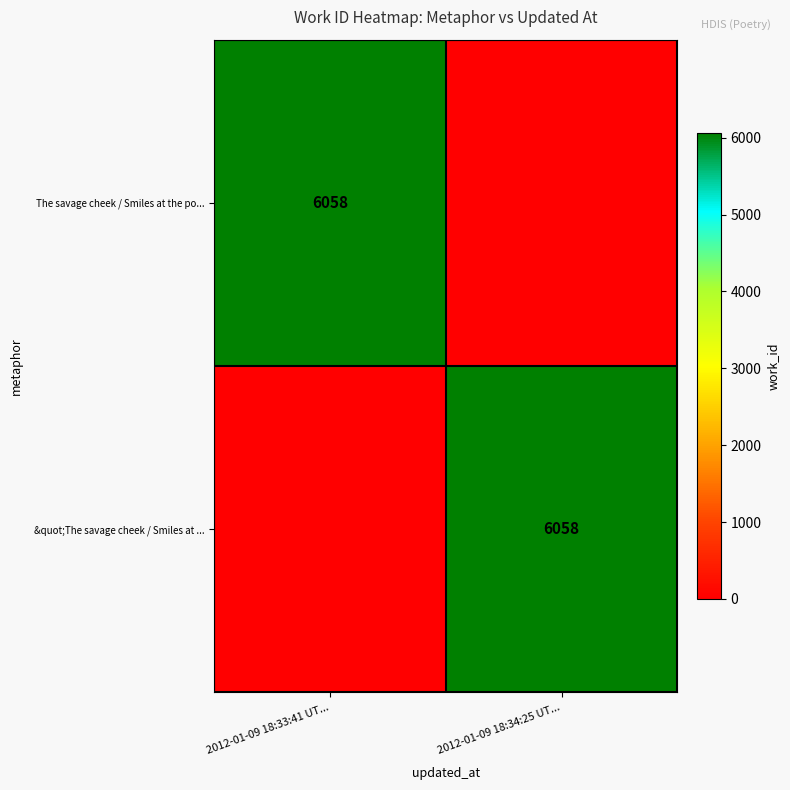

Is it true that The savage cheek / Smiles at the po... equals 9272 at 2012-01-09 18:33:41 UT...?

False